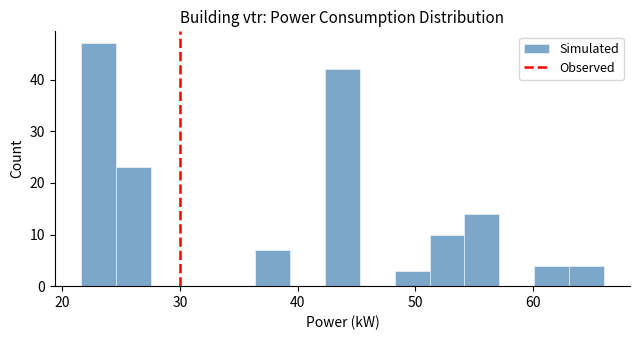

Around what value on the x-axis is the tallest bar? Give the approximate position of its centre, as read against the axis.

23